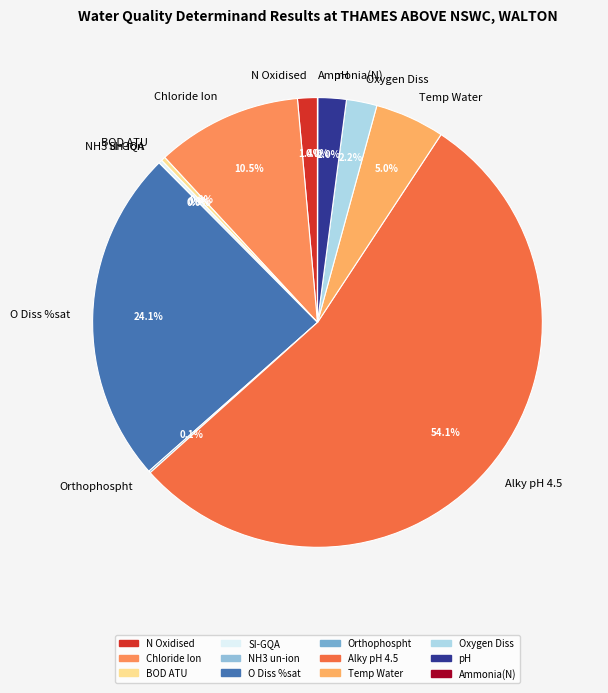

Which slice is the largest?

Alky pH 4.5